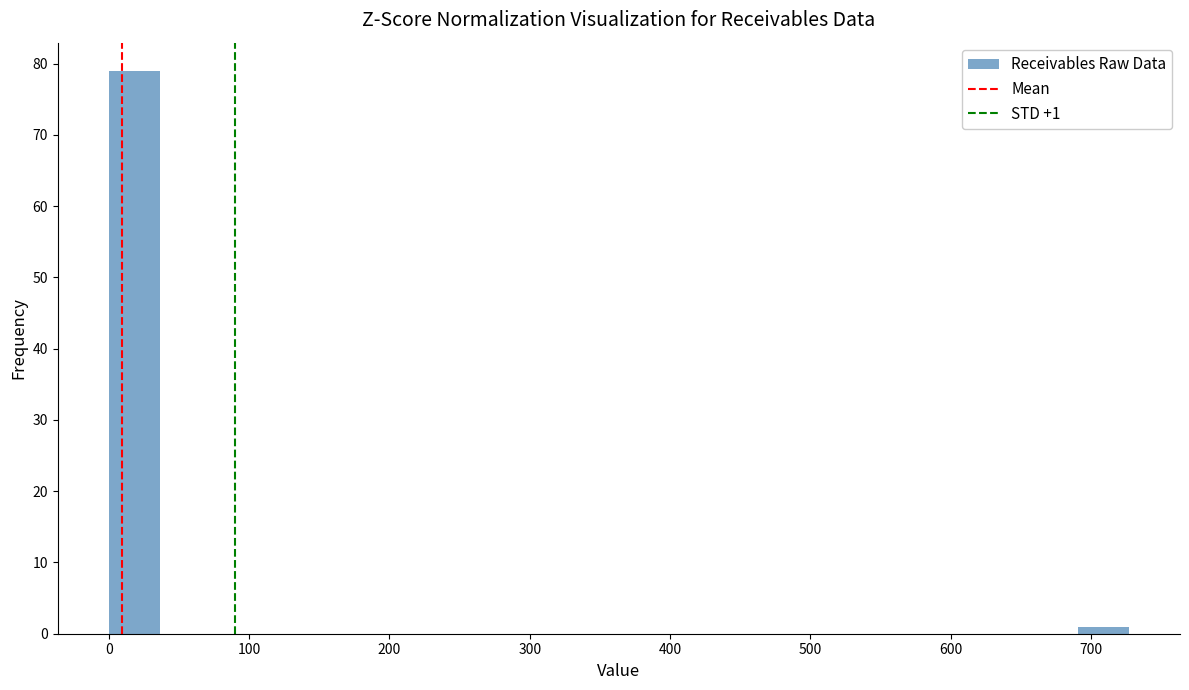

Around what value on the x-axis is the tallest bar? Give the approximate position of its centre, as read against the axis.

20